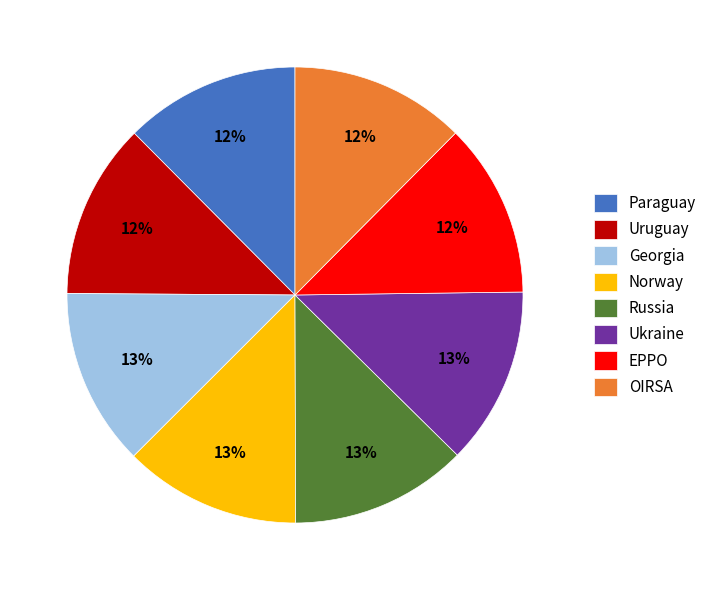

To the nearest percent, what percentage of the pie is Russia?

13%